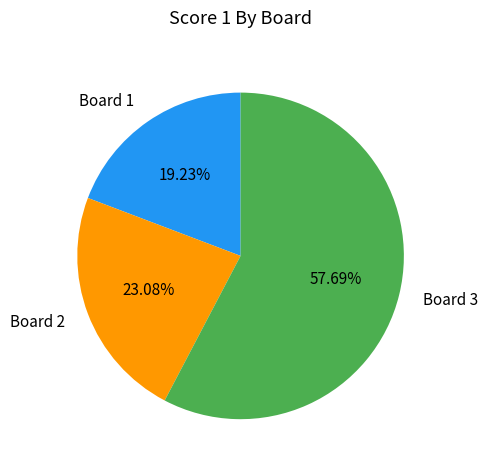

Which category has the biggest portion of the pie?

Board 3